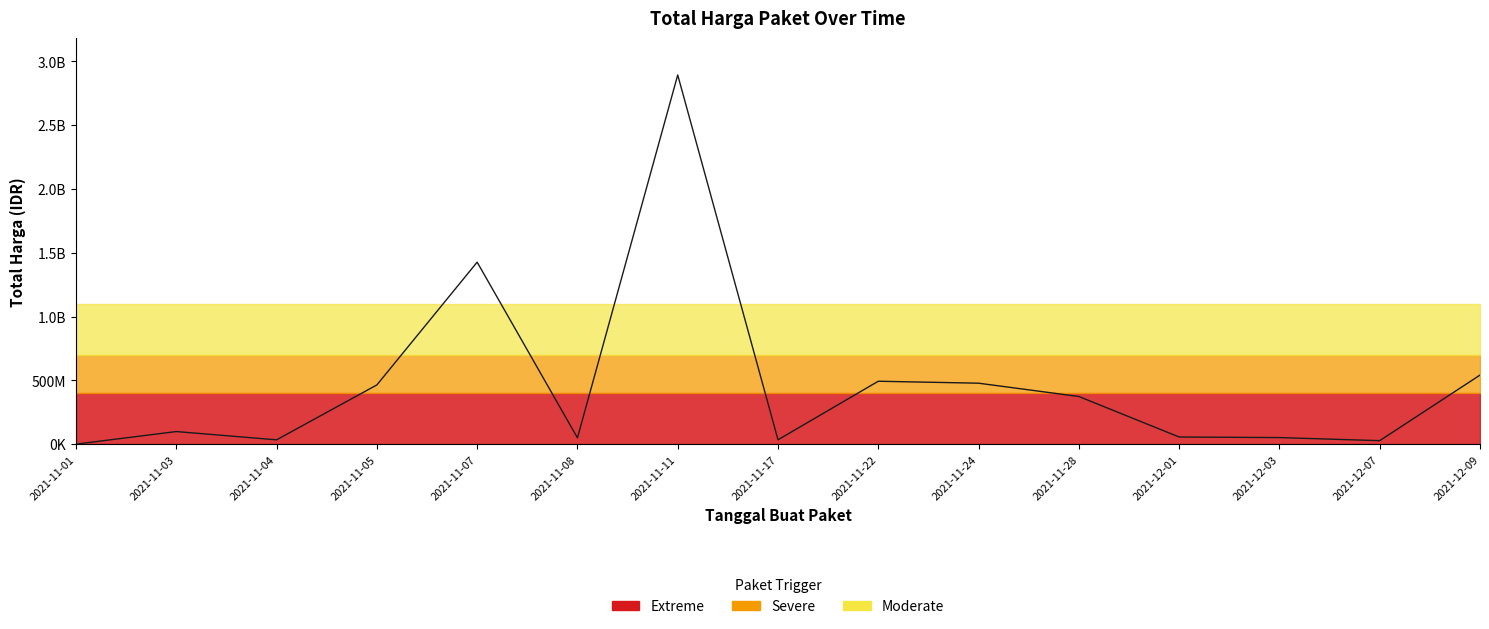

How many values are below 98772570?

7